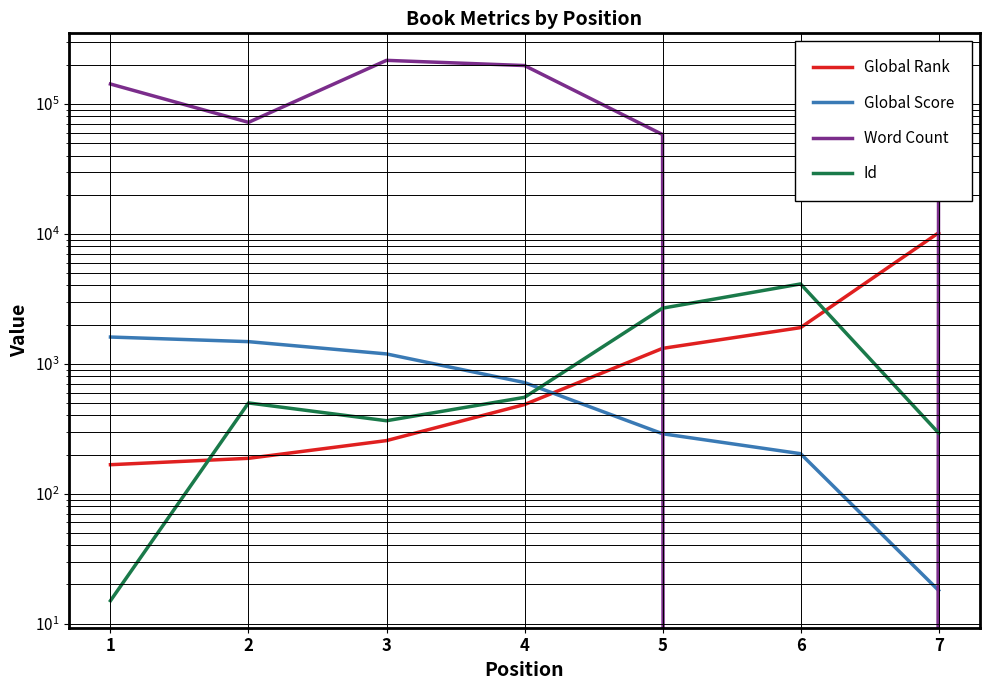

At how many categories does at least one series exceed 160251?

2